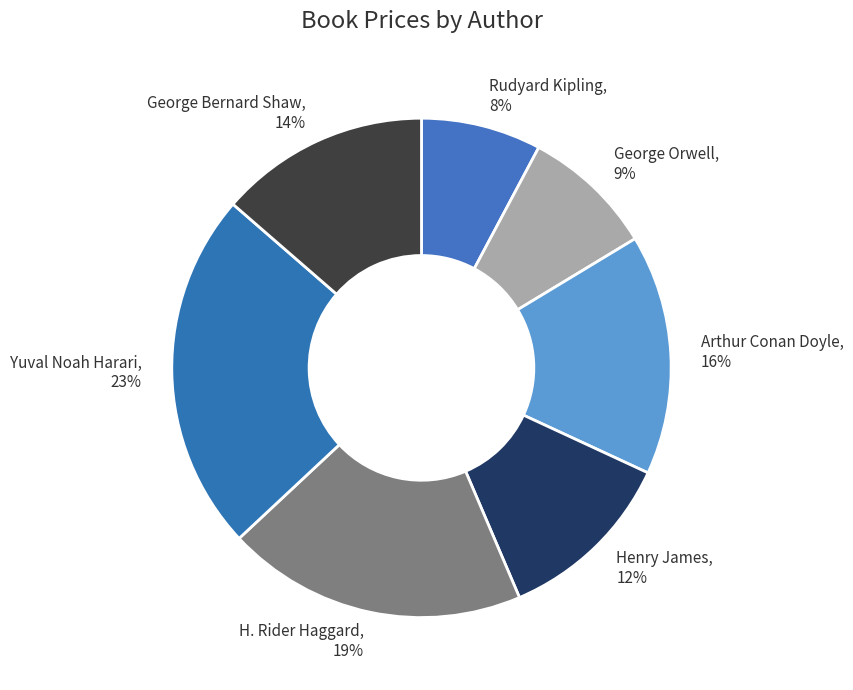

Which category has the smallest portion of the pie?

Rudyard Kipling